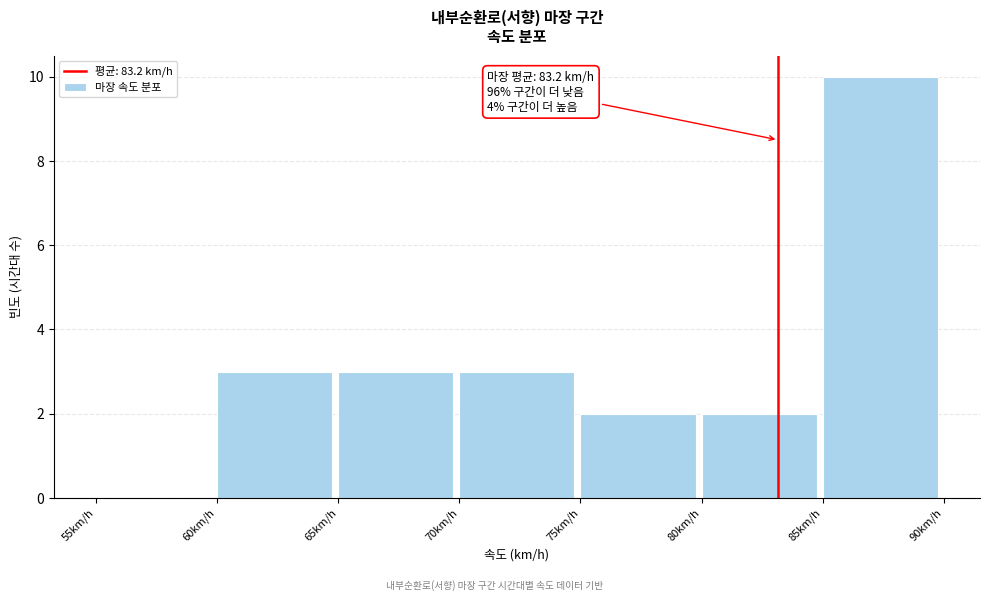

Which range on the x-axis has the tallest bar?

85 to 90